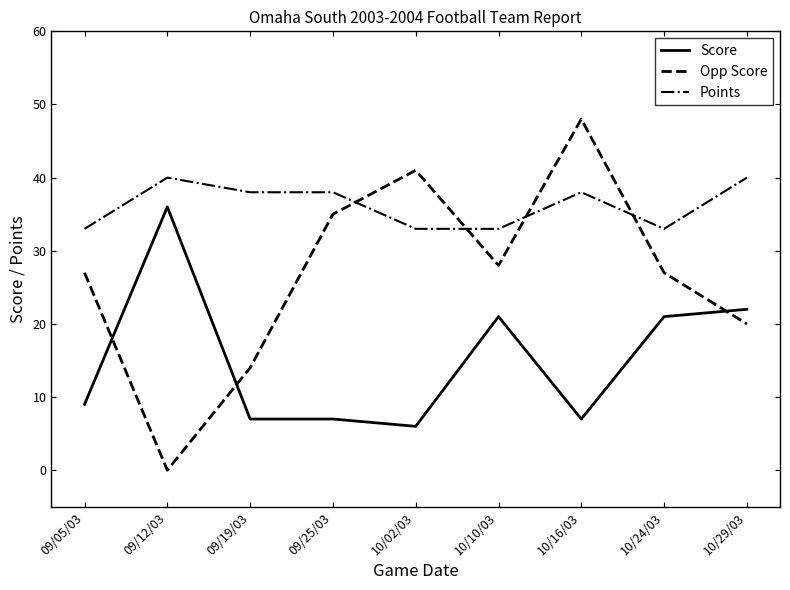

What position from the left is 10/24/03?

8